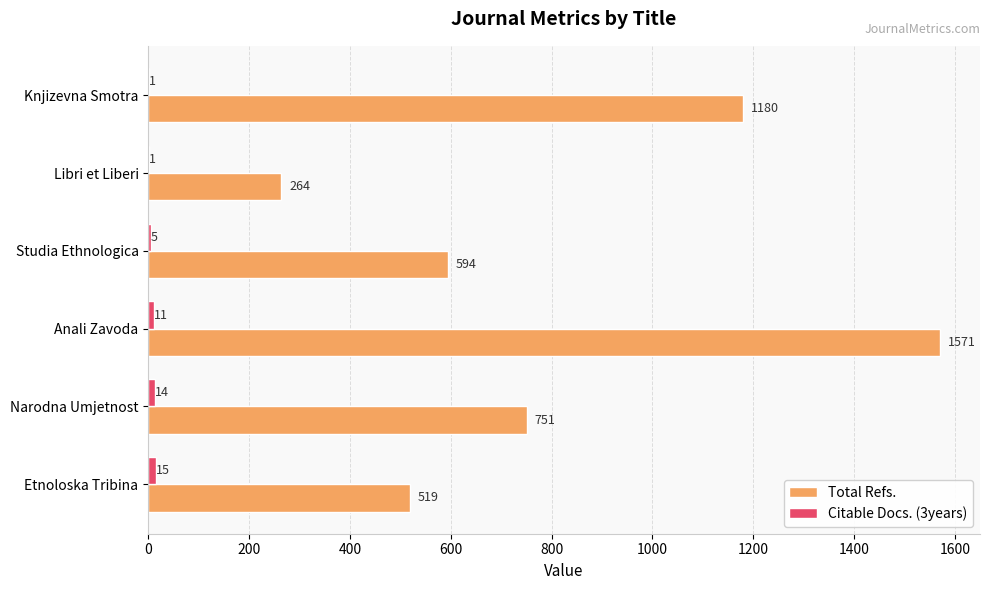

Which category has the highest value across all series?

Anali Zavoda